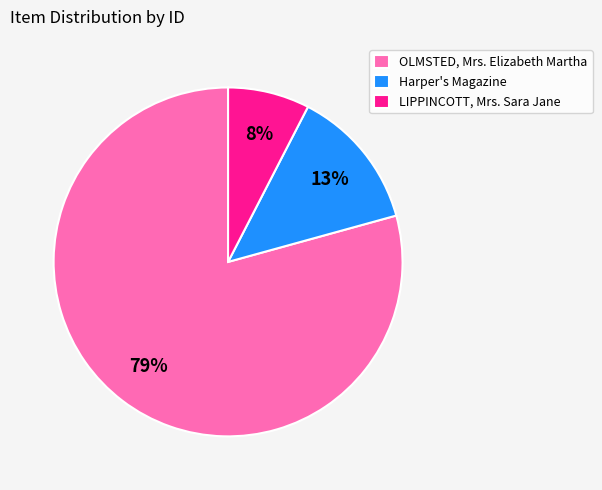

Count the number of slices in the pie.

3